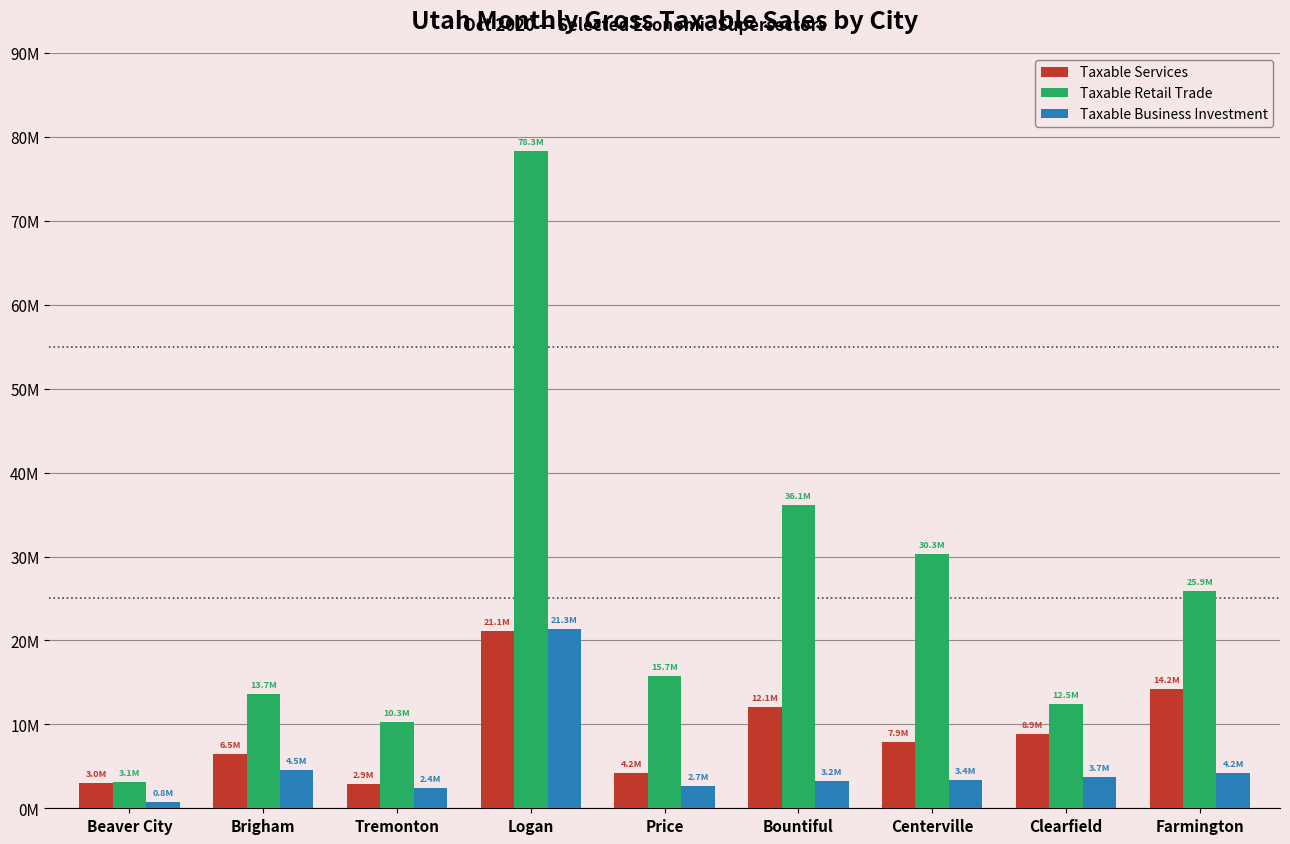

What position from the right is Beaver City?

9